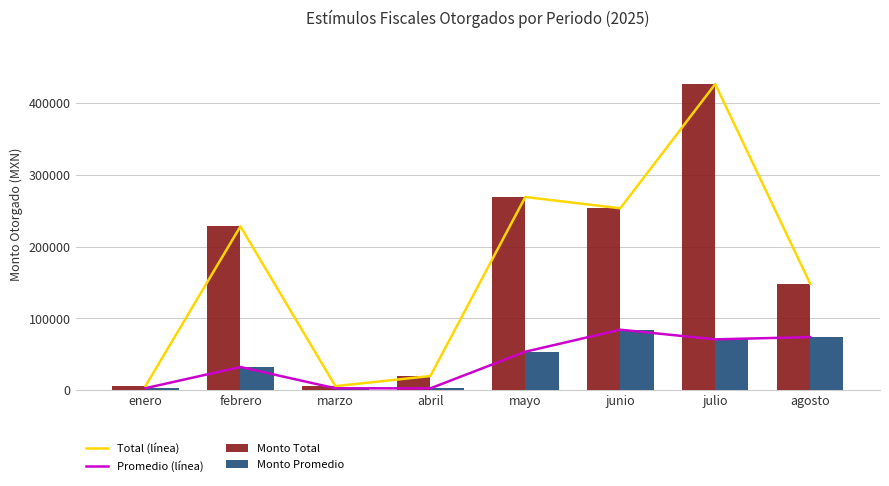

Reading left to right, list all the values displayed in this chart.

Total (línea): 6147.0	227990.0	5928.0	19993.0	268832.0	253128.0	425748.0	148251.0
Promedio (línea): 3073.5	32570.0	2964.0	2856.1	53766.4	84376.0	70958.0	74125.5
Monto Total: 6147.0	227990.0	5928.0	19993.0	268832.0	253128.0	425748.0	148251.0
Monto Promedio: 3073.5	32570.0	2964.0	2856.1	53766.4	84376.0	70958.0	74125.5